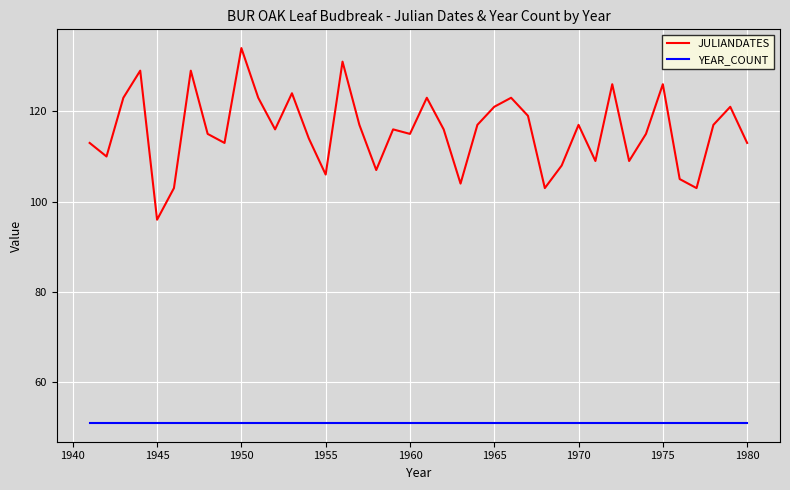

What is the highest value of the JULIANDATES series?

134